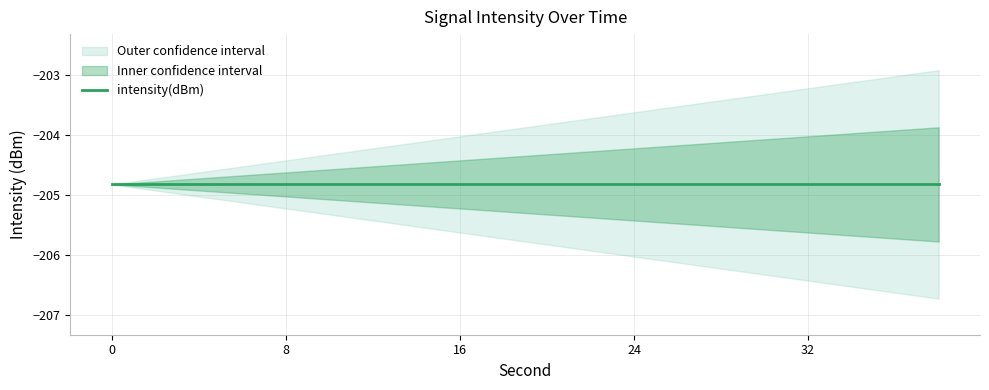

Which has a higher value, 10 or 14?

10